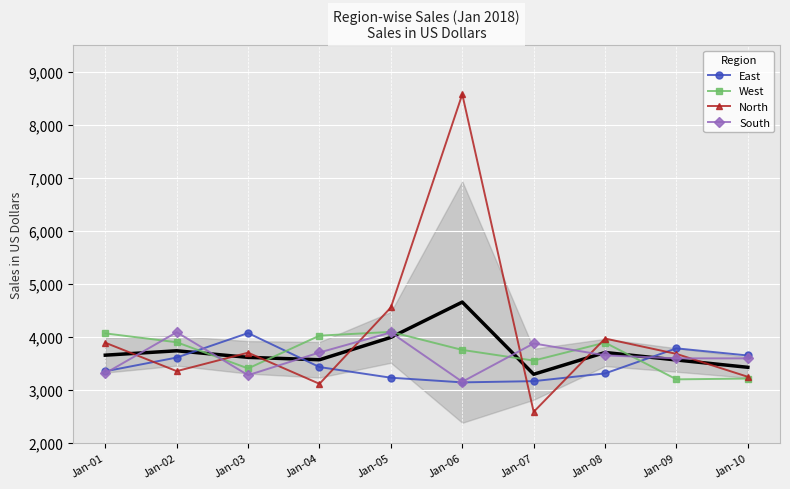

In North, how many points are higher than both neighbors (excluding endpoints)?

3